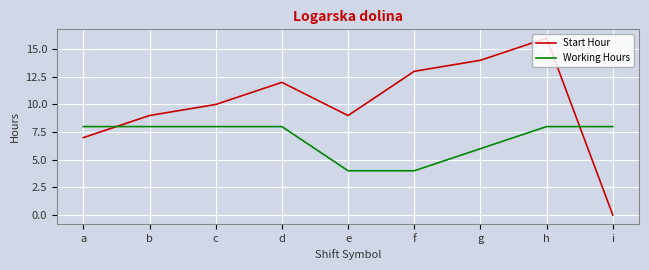

What is the sum of all Start Hour values?

90